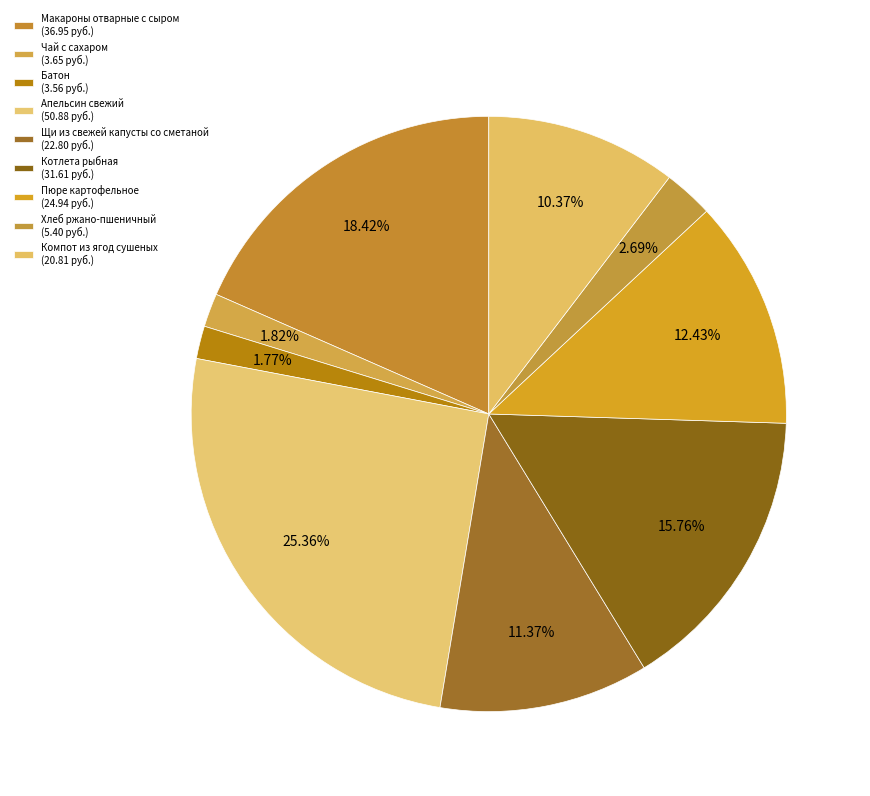

To the nearest percent, what portion does Апельсин свежий represent?

25%